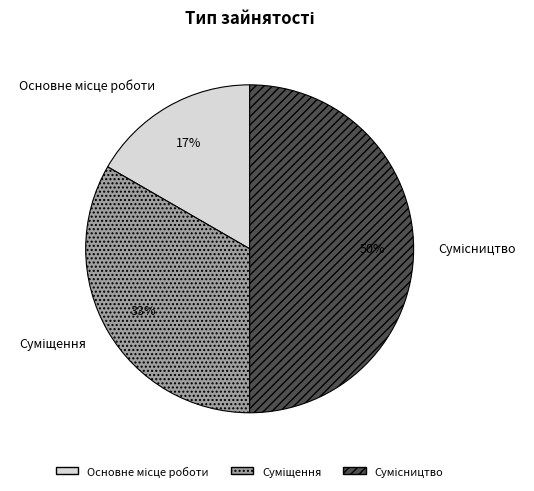

To the nearest percent, what is the average slice percentage?

33%